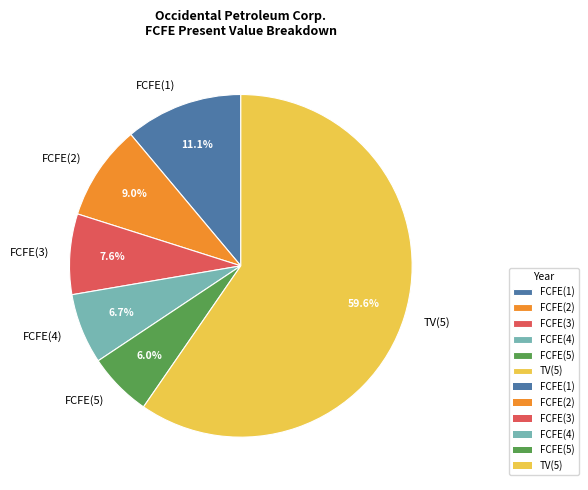

Does TV(5) account for over 50% of the chart?

Yes